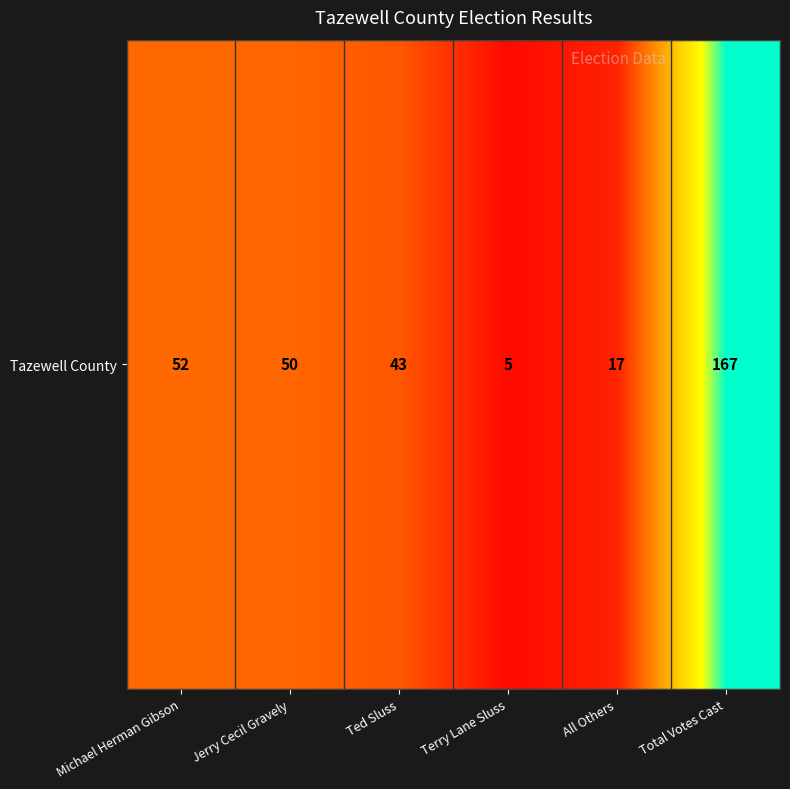

What is the sum of the values at Michael Herman Gibson and Jerry Cecil Gravely?

102